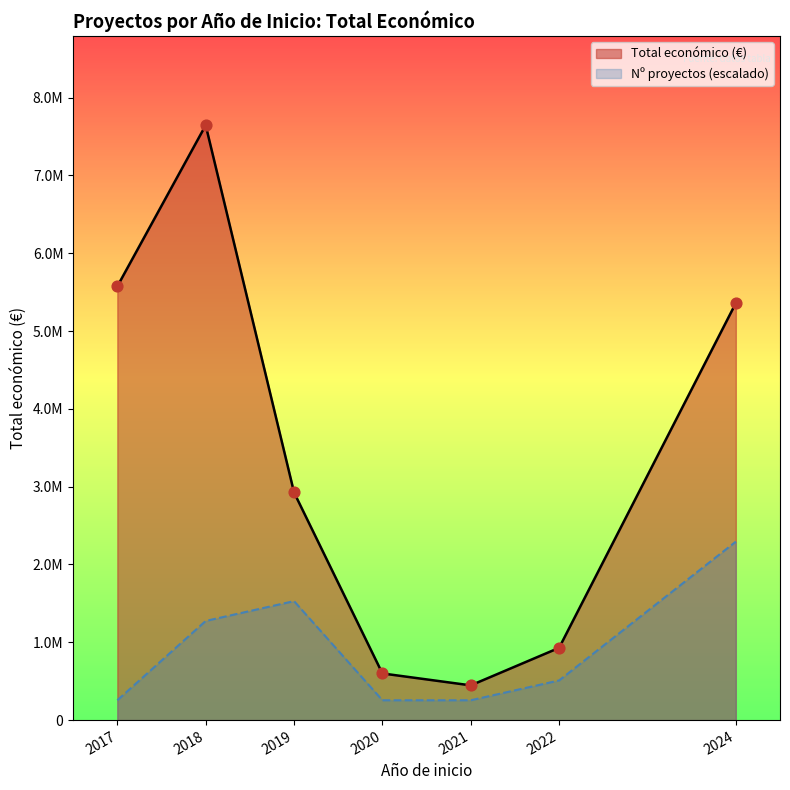

Which series reaches the minimum Y coordinate?

Nº proyectos (escalado)